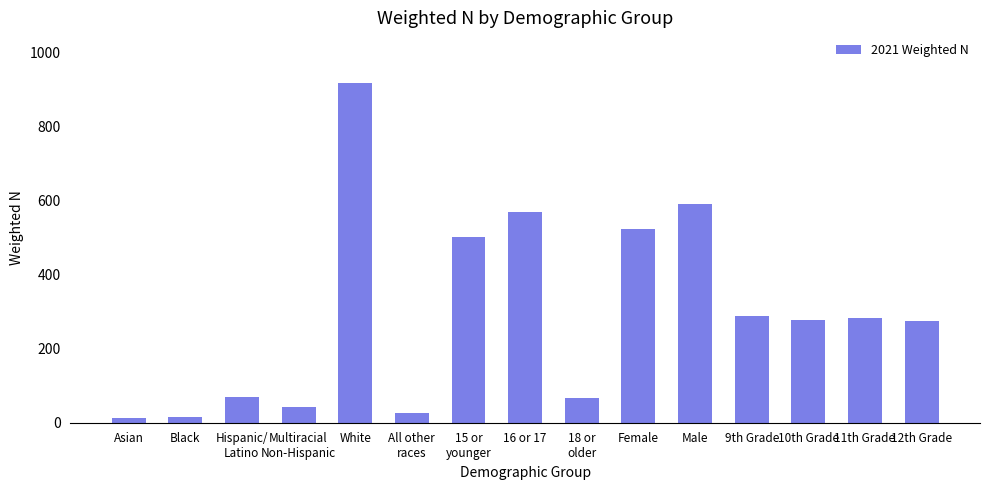

What is the smallest value displayed?

12